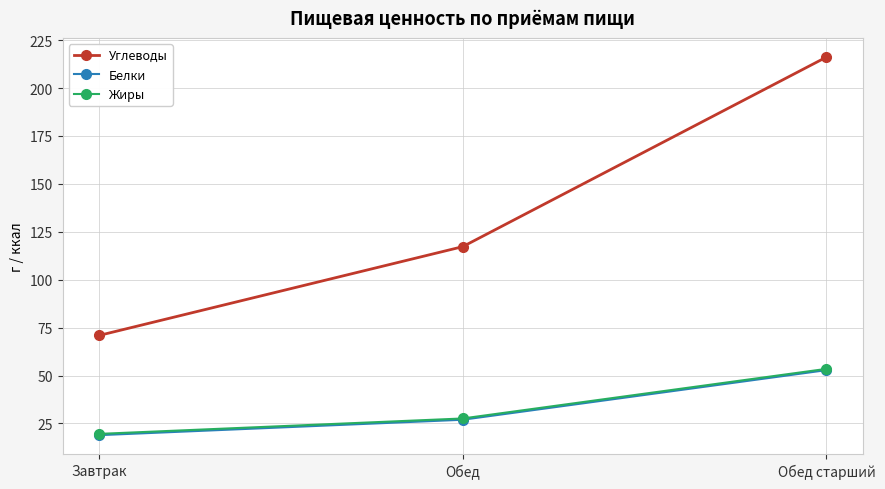

Which series has the largest total across all categories?

Углеводы